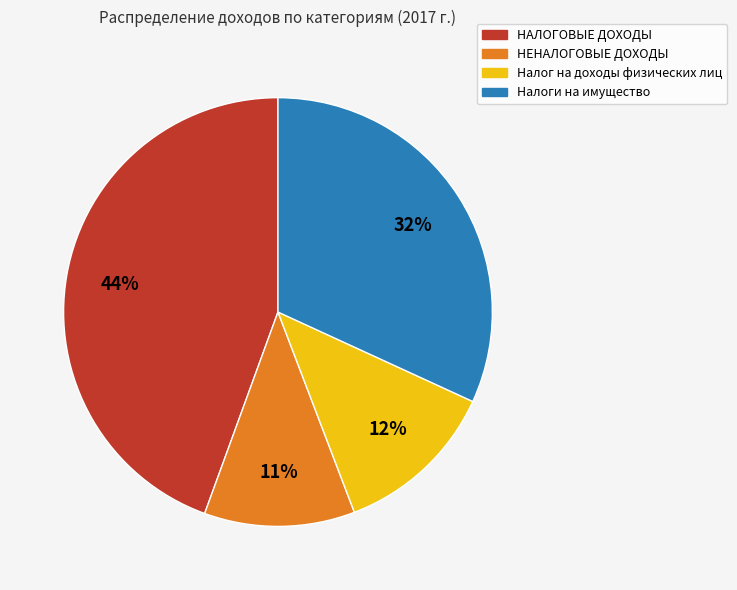

To the nearest percent, what portion does Налоги на имущество represent?

32%